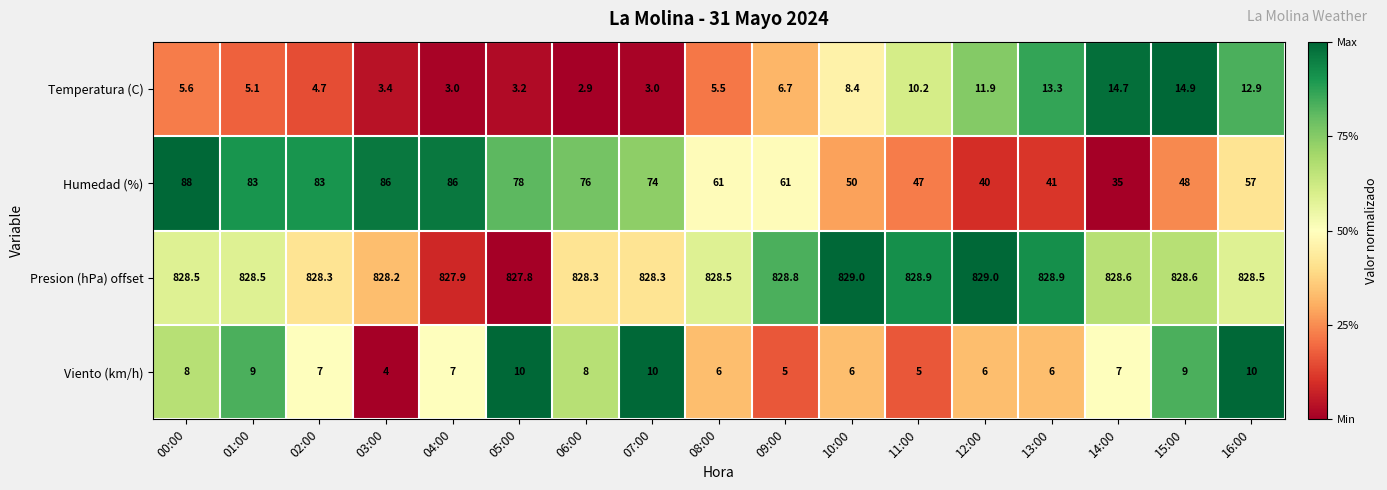

What is the spread (max minus min) of values at 10:00?

823.0